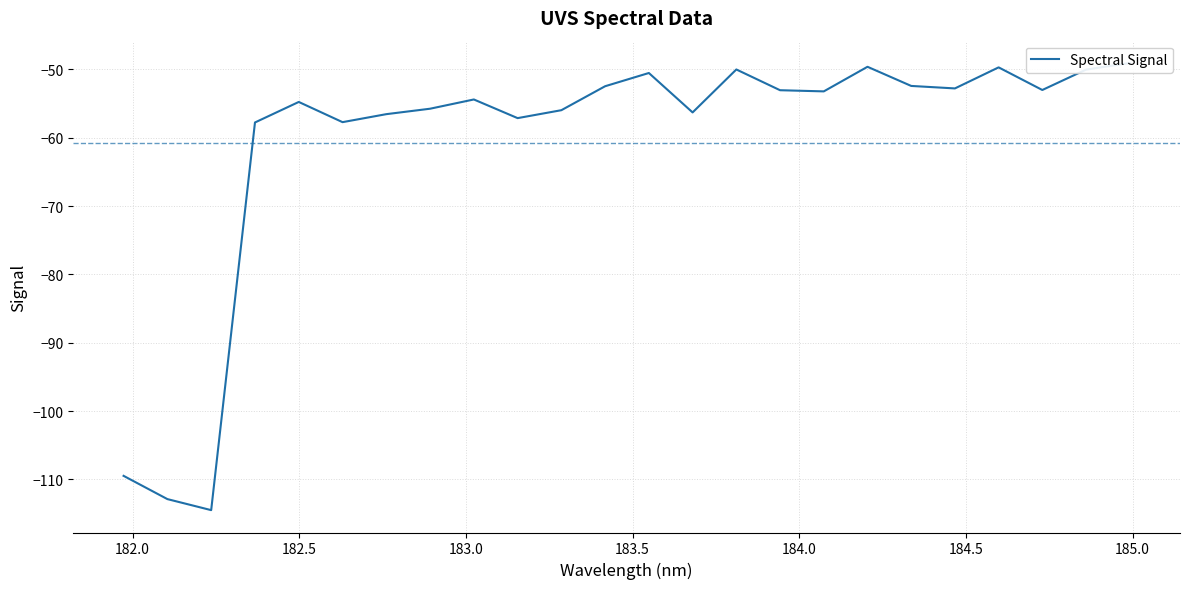

Count the number of data series in this chart.

1